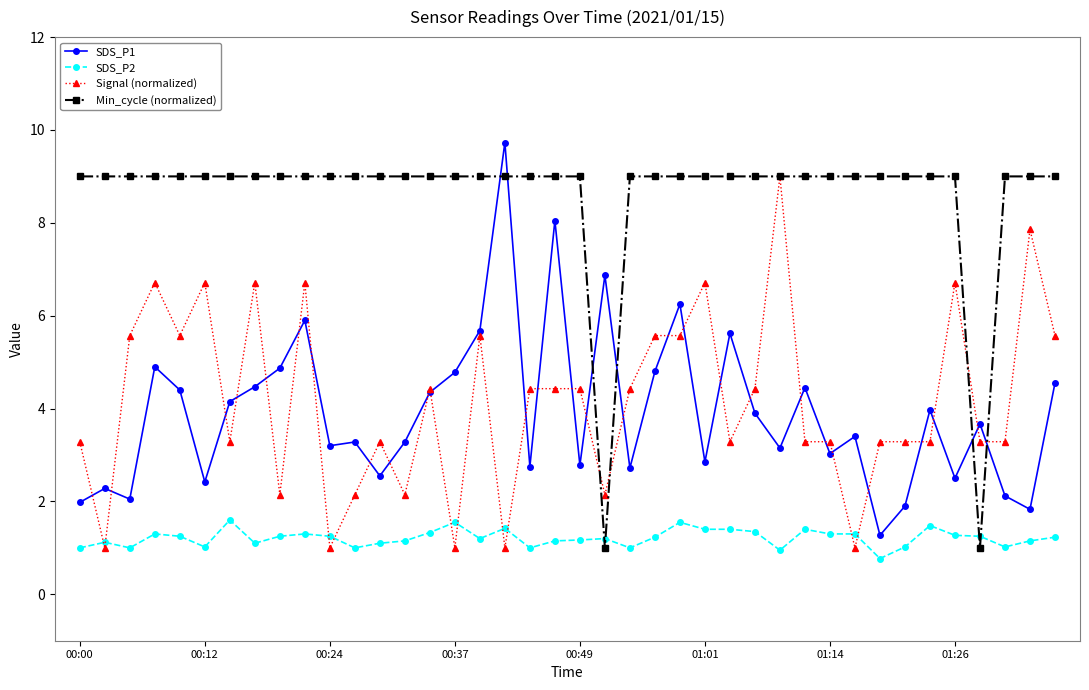

What is the maximum value shown in the chart?

9.7